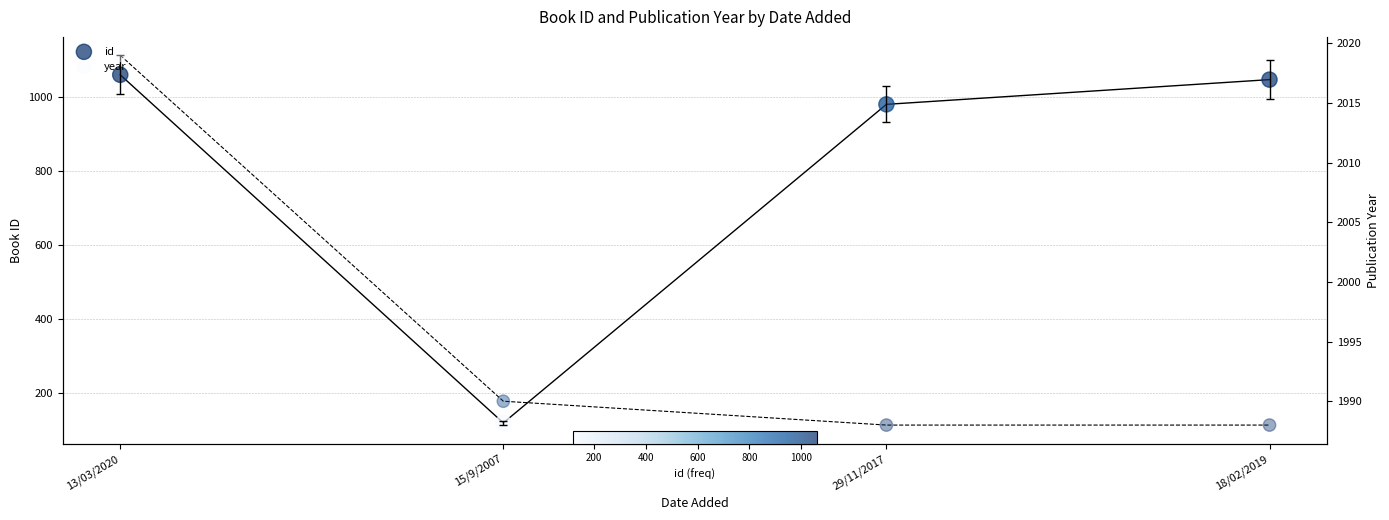

Which series contains the highest Y value?

year